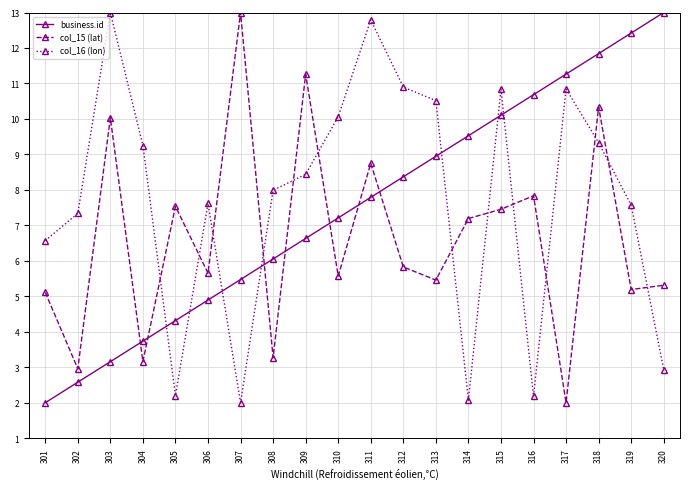

How many categories are shown in the chart?

20